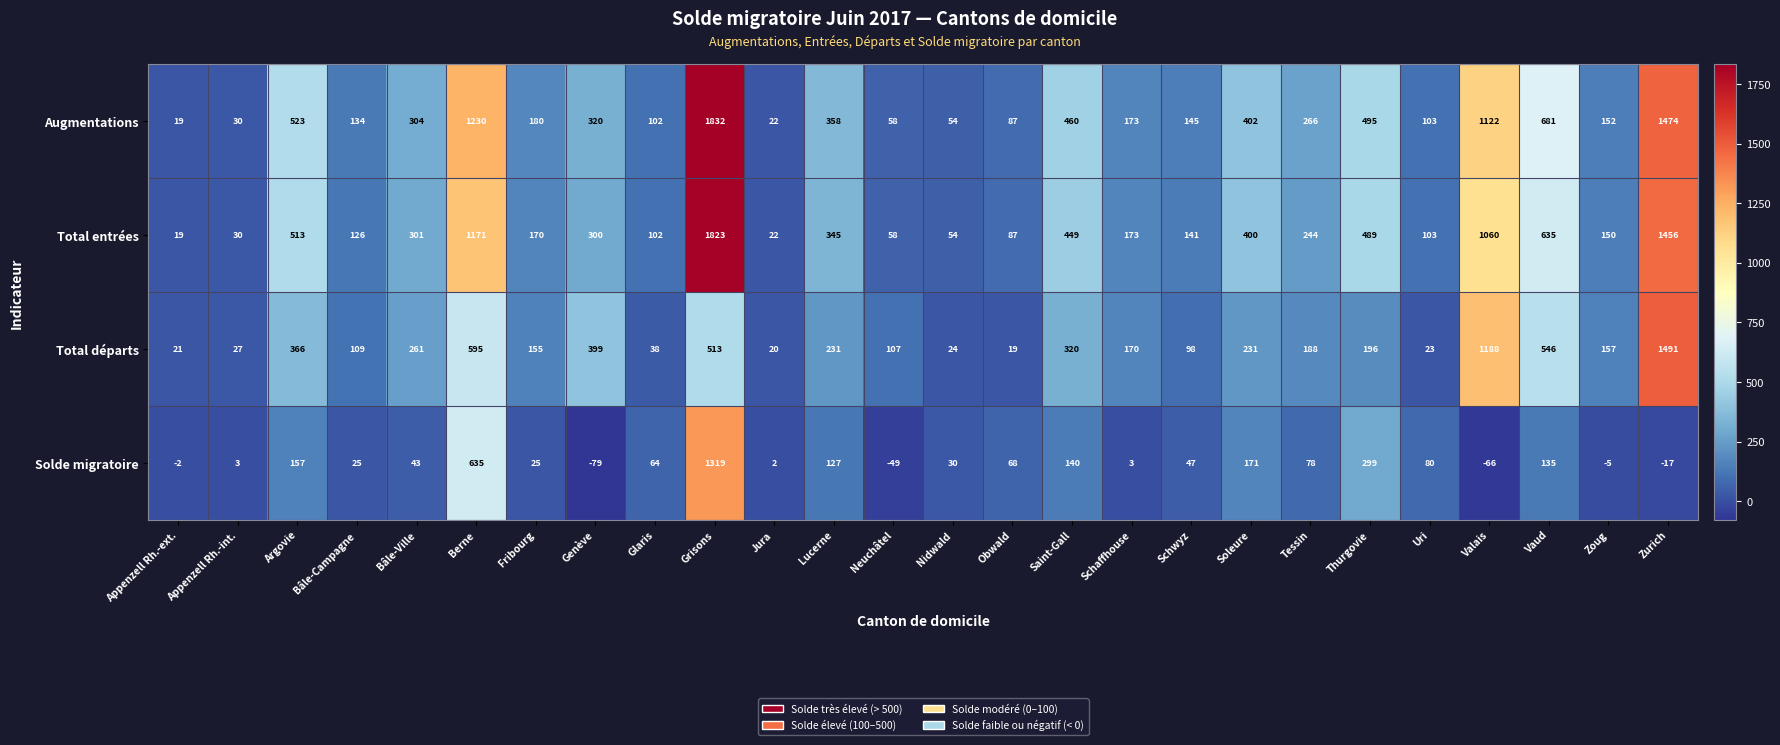

What is the difference between the maximum and minimum values in the Total entrées series?

1804